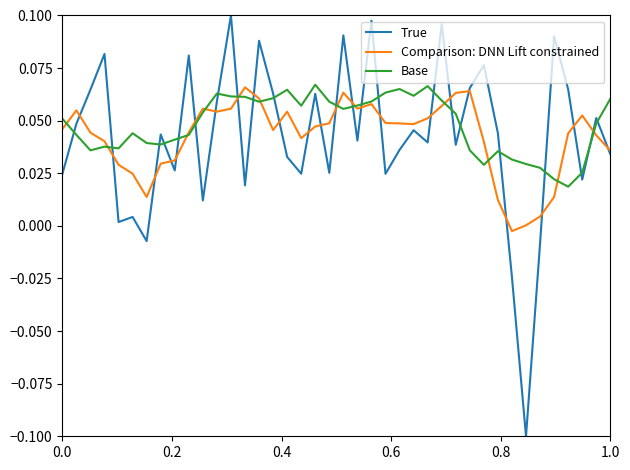

Which series ends up on top after the final intersection of True and Comparison: DNN Lift constrained?

Comparison: DNN Lift constrained